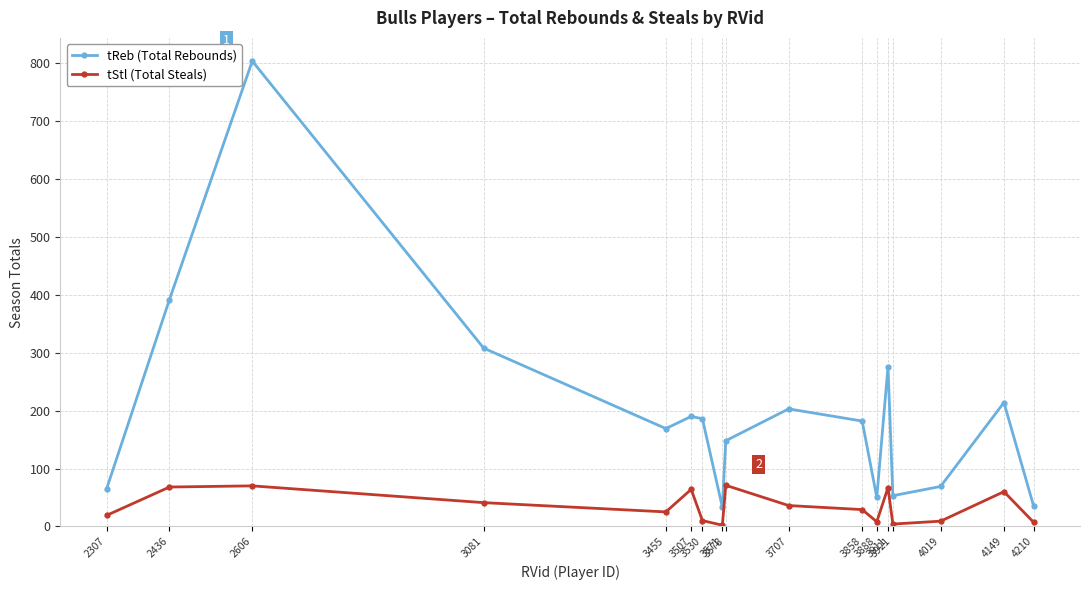

Rank the series by their maximum value, from lowest to highest.

tStl (Total Steals), tReb (Total Rebounds)